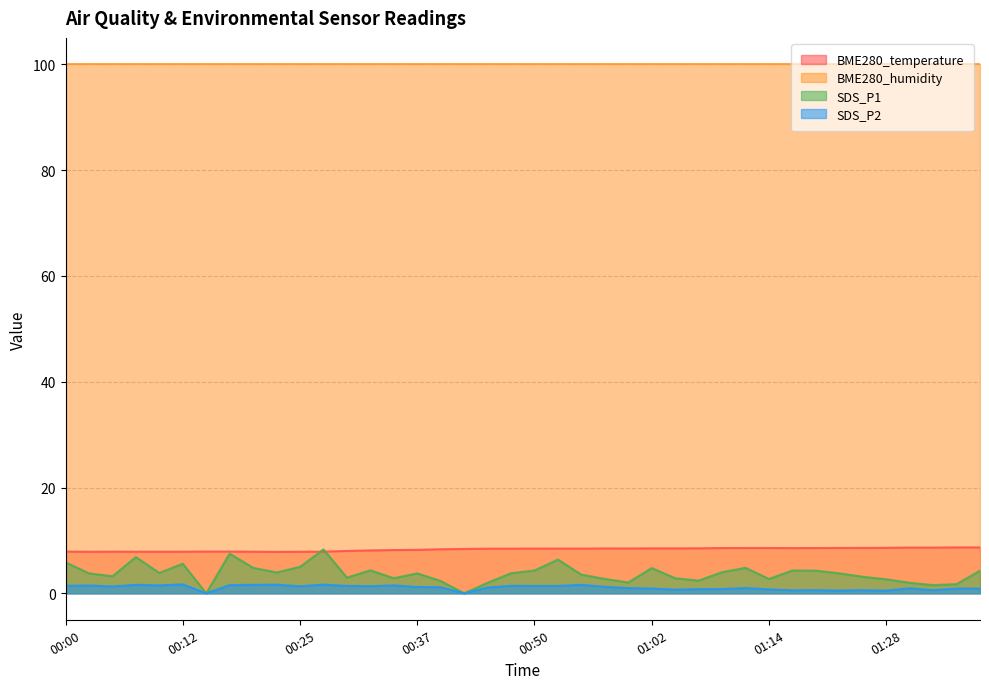

Which series has the widest spread of values?

SDS_P1